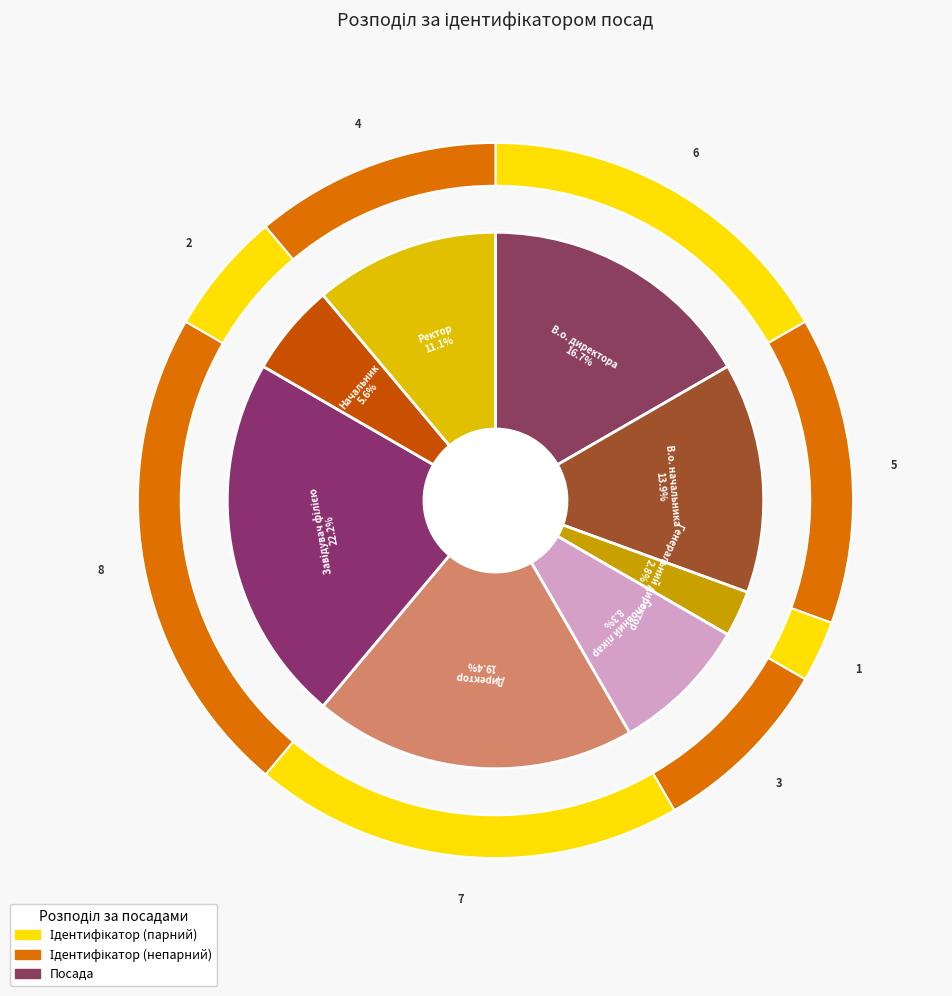

How many segments does this pie chart have?

8